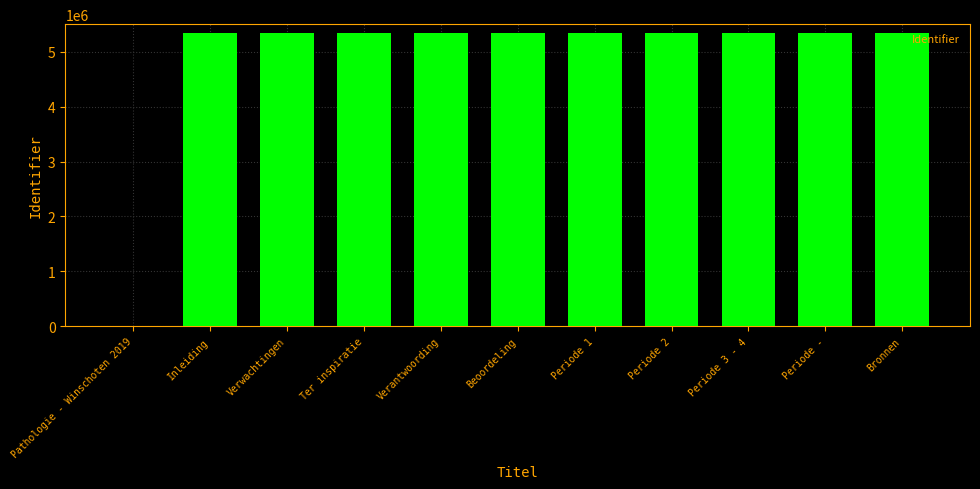

What is the maximum value shown in the chart?

5344978